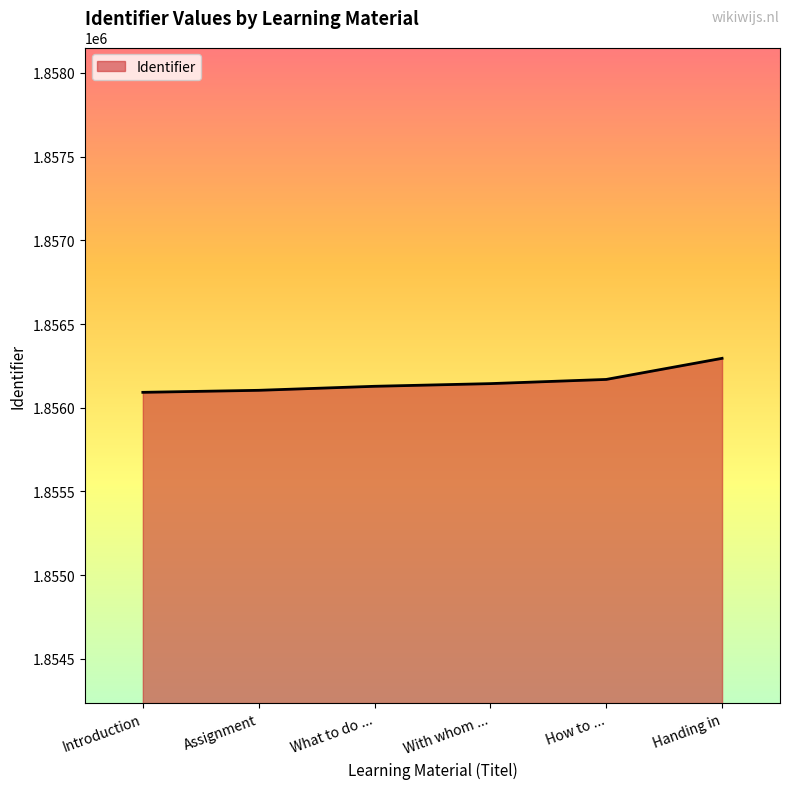

Approximately how many times larger is the value at Assignment compared to What to do ...?

1.0